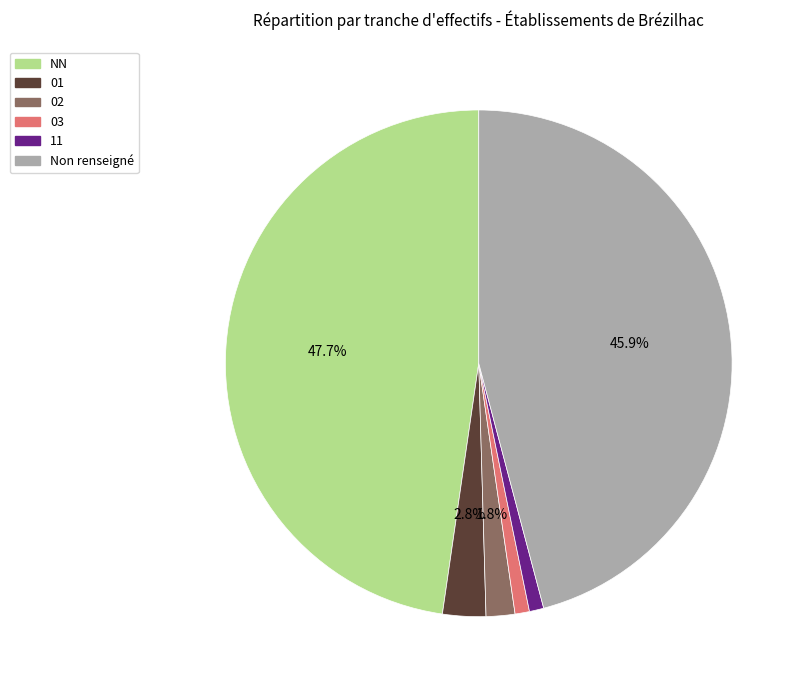

Is there a majority slice in this chart?

No